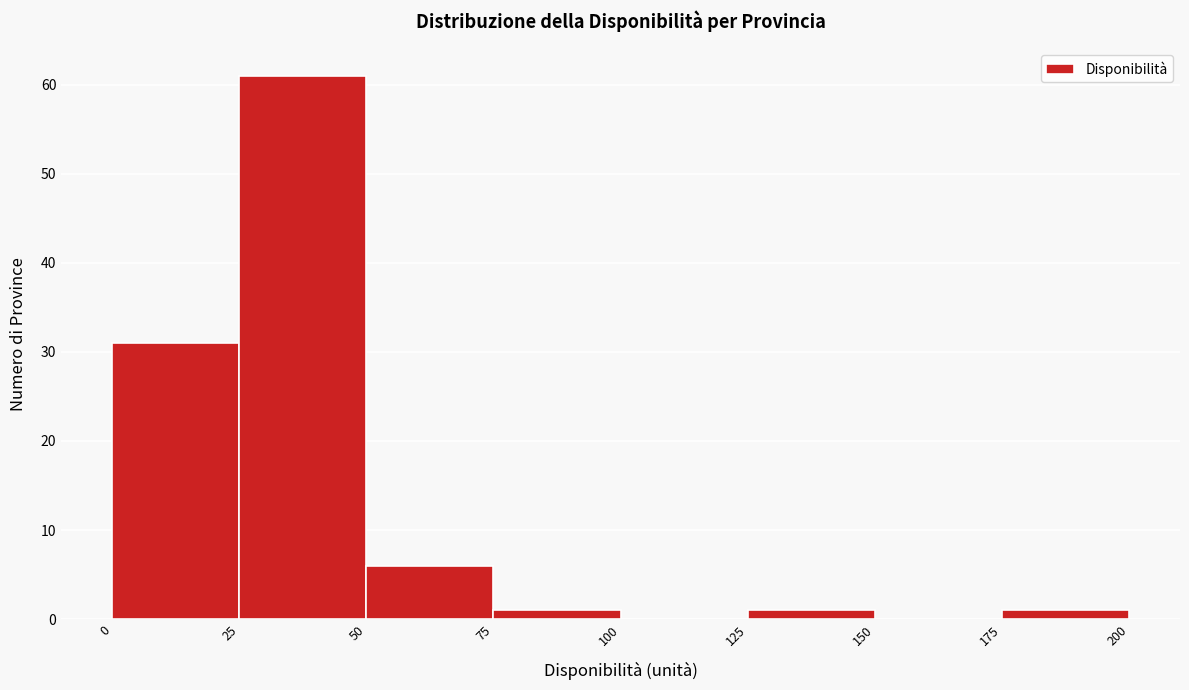

Over which range of the x-axis is the bar tallest?

25 to 50